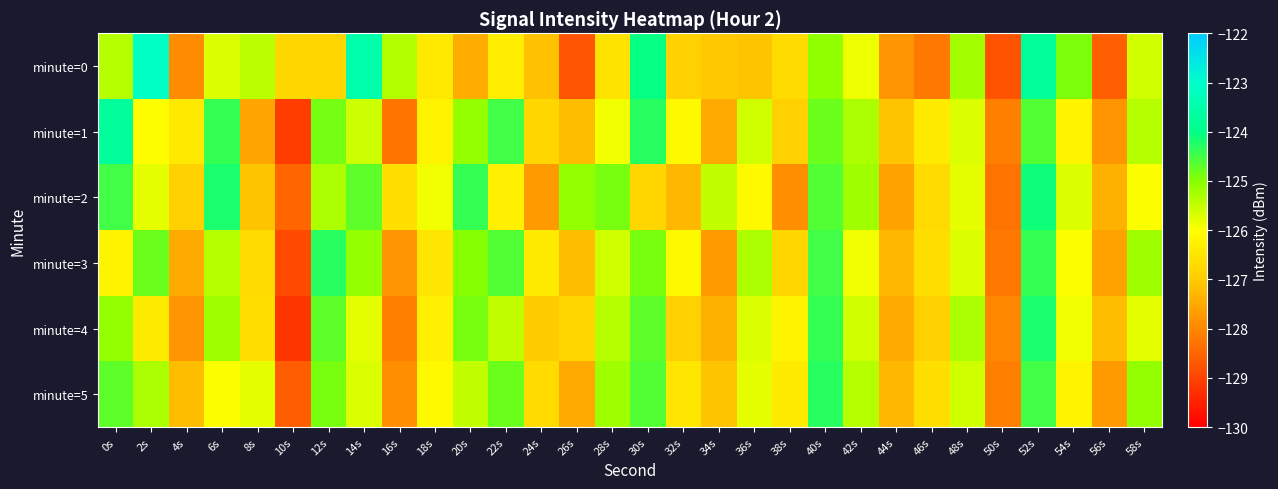

Reading left to right, transcribe all the data shown in this chart.

minute=0: 0s=-125.4	2s=-123.1	4s=-127.9	6s=-125.7	8s=-125.4	10s=-126.8	12s=-126.8	14s=-123.5	16s=-125.4	18s=-126.4	20s=-127.4	22s=-126.3	24s=-127.2	26s=-128.7	28s=-126.5	30s=-124.0	32s=-126.9	34s=-127.1	36s=-127.1	38s=-126.7	40s=-125.1	42s=-125.9	44s=-127.8	46s=-128.2	48s=-125.2	50s=-128.8	52s=-123.8	54s=-124.9	56s=-128.6	58s=-125.6
minute=1: 0s=-123.7	2s=-126.0	4s=-126.4	6s=-124.4	8s=-127.5	10s=-129.1	12s=-124.8	14s=-125.6	16s=-128.3	18s=-126.2	20s=-125.1	22s=-124.5	24s=-126.8	26s=-127.2	28s=-125.9	30s=-124.3	32s=-126.1	34s=-127.5	36s=-125.6	38s=-126.9	40s=-124.8	42s=-125.3	44s=-127.1	46s=-126.4	48s=-125.7	50s=-128.1	52s=-124.6	54s=-126.2	56s=-127.8	58s=-125.4
minute=2: 0s=-124.5	2s=-125.8	4s=-126.9	6s=-124.2	8s=-127.1	10s=-128.5	12s=-125.3	14s=-124.7	16s=-126.6	18s=-125.9	20s=-124.4	22s=-126.3	24s=-127.7	26s=-125.1	28s=-124.9	30s=-126.8	32s=-127.3	34s=-125.5	36s=-126.1	38s=-127.9	40s=-124.6	42s=-125.2	44s=-127.6	46s=-126.7	48s=-125.8	50s=-128.3	52s=-124.1	54s=-125.7	56s=-127.4	58s=-126.0
minute=3: 0s=-126.2	2s=-124.8	4s=-127.5	6s=-125.4	8s=-126.7	10s=-128.9	12s=-124.3	14s=-125.1	16s=-127.8	18s=-126.5	20s=-125.0	22s=-124.6	24s=-126.4	26s=-127.2	28s=-125.6	30s=-124.9	32s=-126.1	34s=-127.7	36s=-125.3	38s=-126.8	40s=-124.5	42s=-125.9	44s=-127.3	46s=-126.6	48s=-125.7	50s=-128.2	52s=-124.4	54s=-126.0	56s=-127.6	58s=-125.2
minute=4: 0s=-125.1	2s=-126.4	4s=-127.8	6s=-125.2	8s=-126.6	10s=-129.2	12s=-124.7	14s=-125.8	16s=-128.1	18s=-126.3	20s=-124.9	22s=-125.5	24s=-127.0	26s=-126.8	28s=-125.4	30s=-124.7	32s=-126.9	34s=-127.4	36s=-125.7	38s=-126.2	40s=-124.4	42s=-125.6	44s=-127.5	46s=-126.9	48s=-125.3	50s=-128.0	52s=-124.2	54s=-125.9	56s=-127.2	58s=-125.8
minute=5: 0s=-124.7	2s=-125.3	4s=-127.2	6s=-126.0	8s=-125.8	10s=-128.6	12s=-124.9	14s=-125.7	16s=-127.9	18s=-126.1	20s=-125.5	22s=-124.8	24s=-126.7	26s=-127.5	28s=-125.2	30s=-124.6	32s=-126.5	34s=-127.1	36s=-125.8	38s=-126.4	40s=-124.3	42s=-125.4	44s=-127.3	46s=-126.6	48s=-125.6	50s=-128.1	52s=-124.5	54s=-126.2	56s=-127.7	58s=-125.1